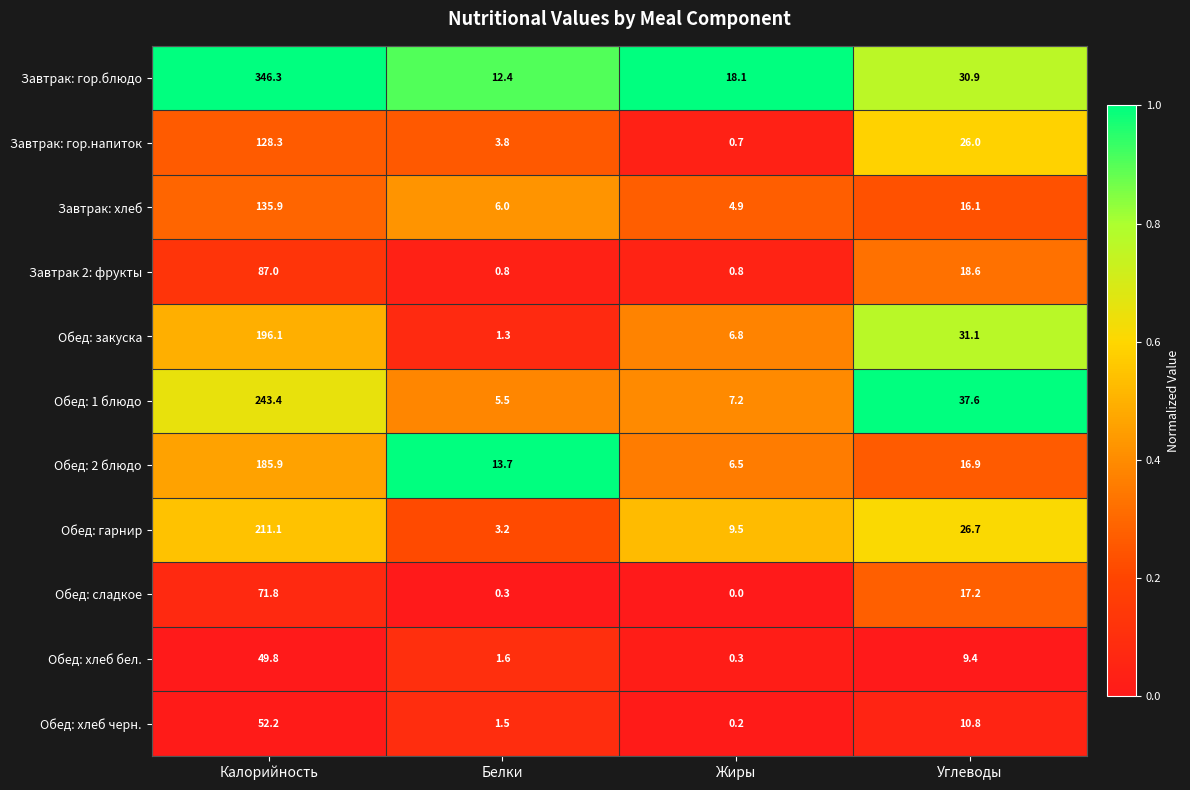

Rank the series at Белки from highest to lowest value.

Обед: 2 блюдо, Завтрак: гор.блюдо, Завтрак: хлеб, Обед: 1 блюдо, Завтрак: гор.напиток, Обед: гарнир, Обед: хлеб бел., Обед: хлеб черн., Обед: закуска, Завтрак 2: фрукты, Обед: сладкое